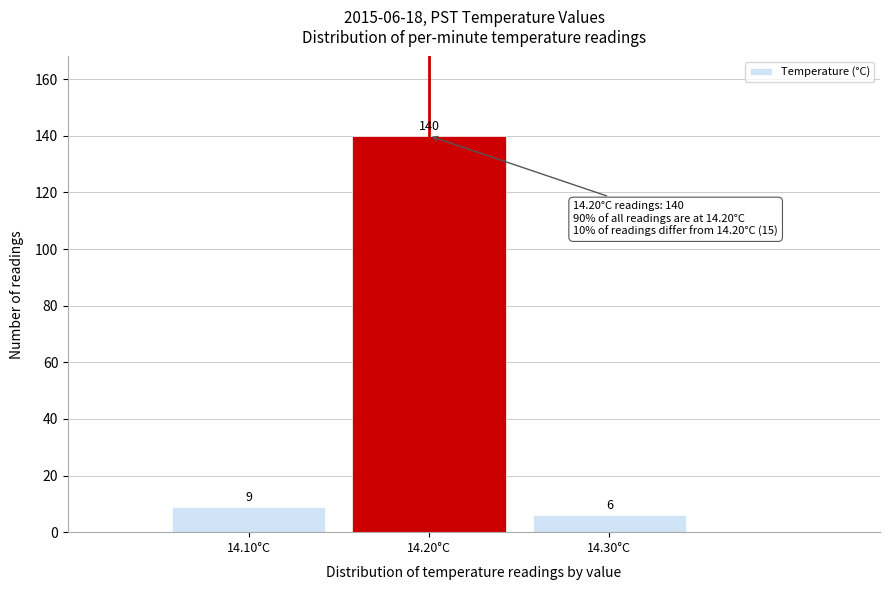

Over which range of the x-axis is the bar tallest?

14.15 to 14.25